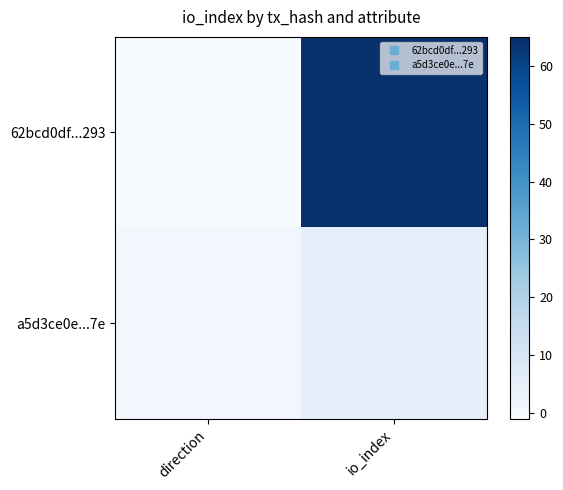

Reading left to right, transcribe all the data shown in this chart.

62bcd0df...293: direction=-1	io_index=65
a5d3ce0e...7e: direction=1	io_index=5